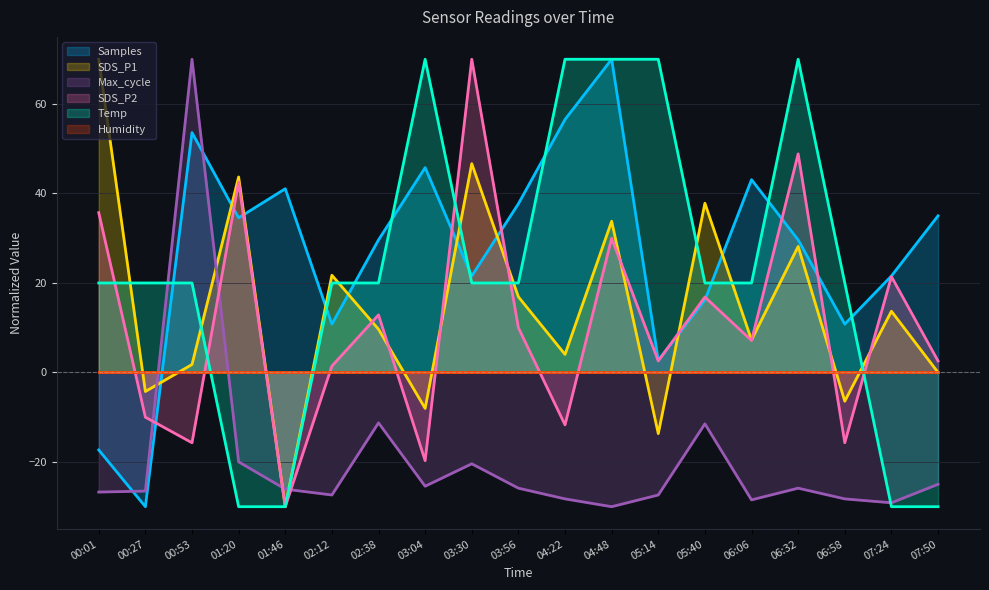

How many positive values does the Samples series have?

17